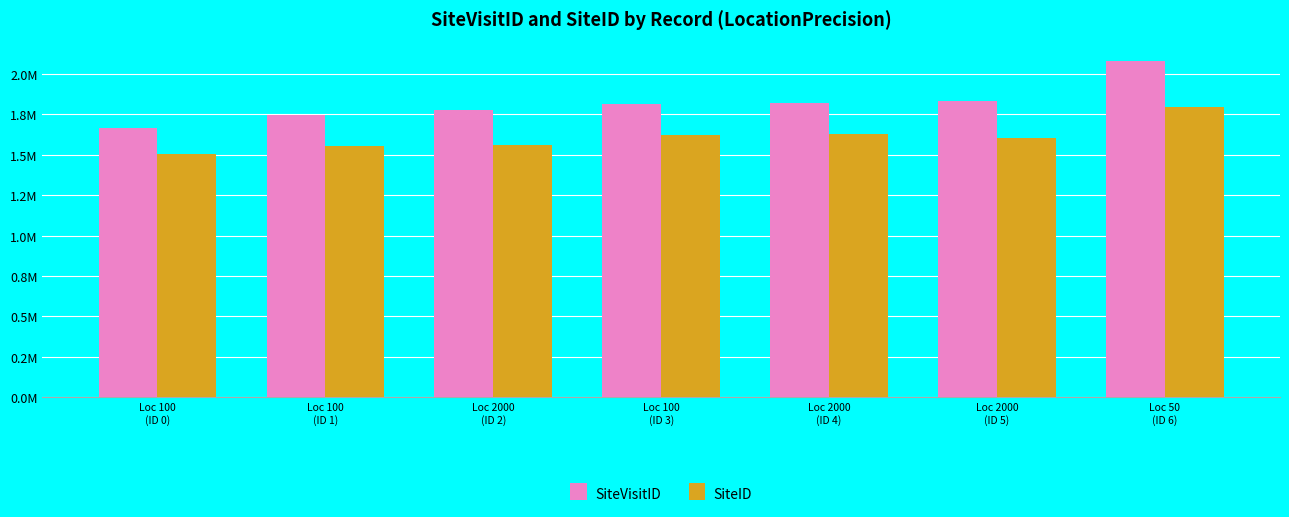

Which series has the widest spread of values?

SiteVisitID